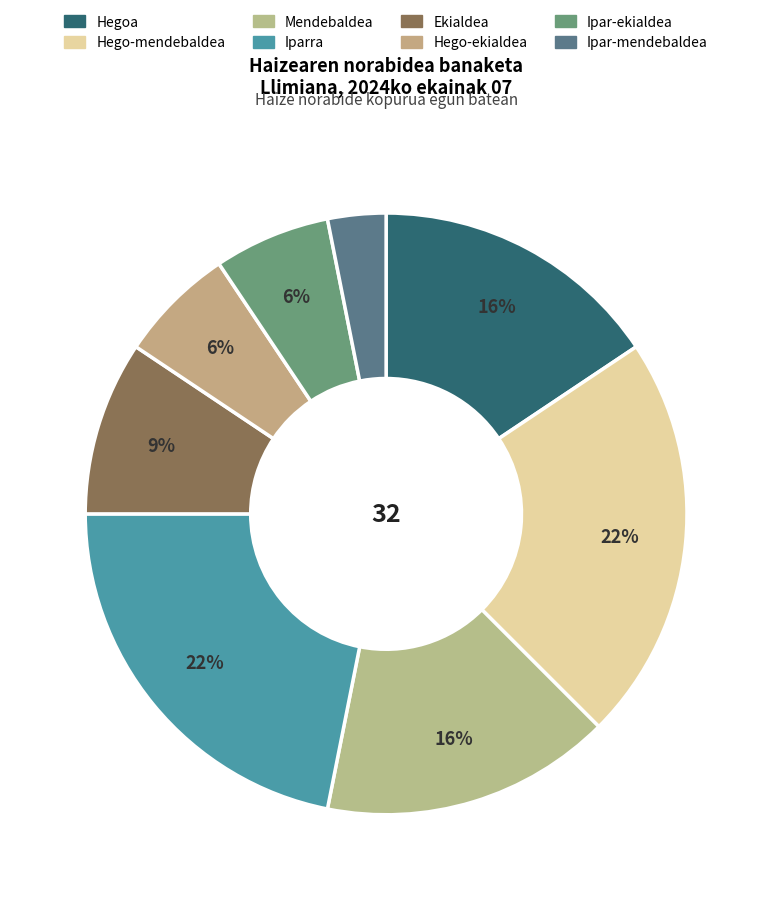

What percentage is the Mendebaldea slice, to the nearest percent?

16%